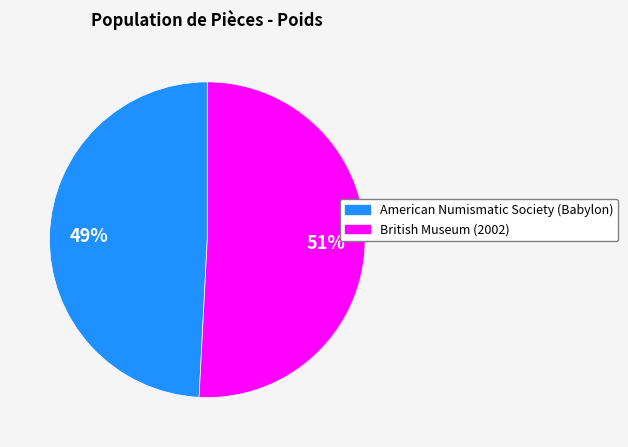

Rank the categories by value from lowest to highest.

American Numismatic Society (Babylon), British Museum (2002)